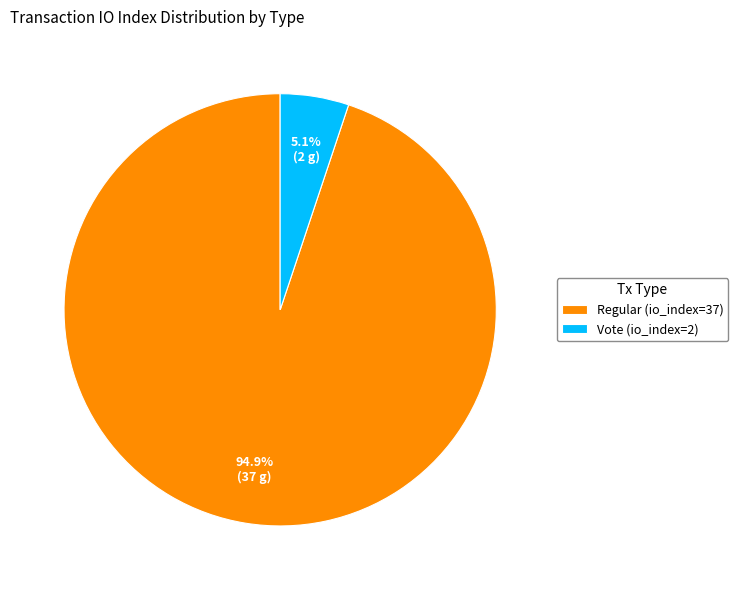

Is it true that Vote (io_index=2) is 1% of the pie?

False